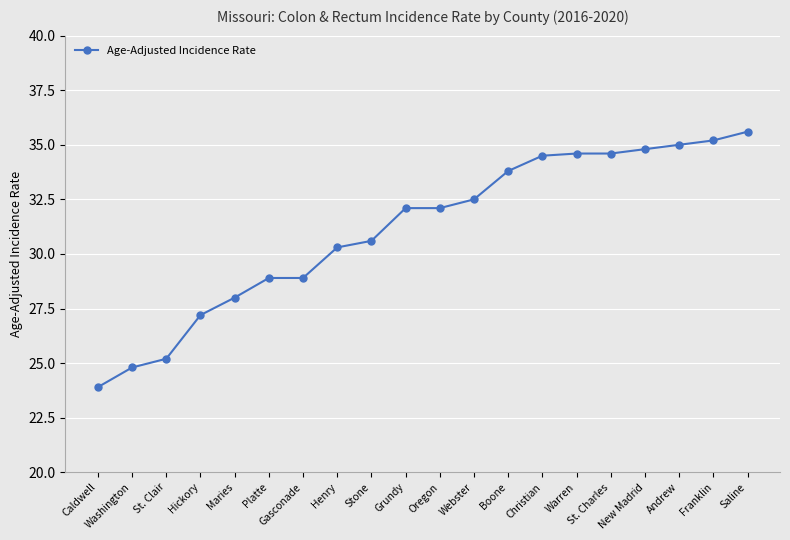

What is the average value?

31.1